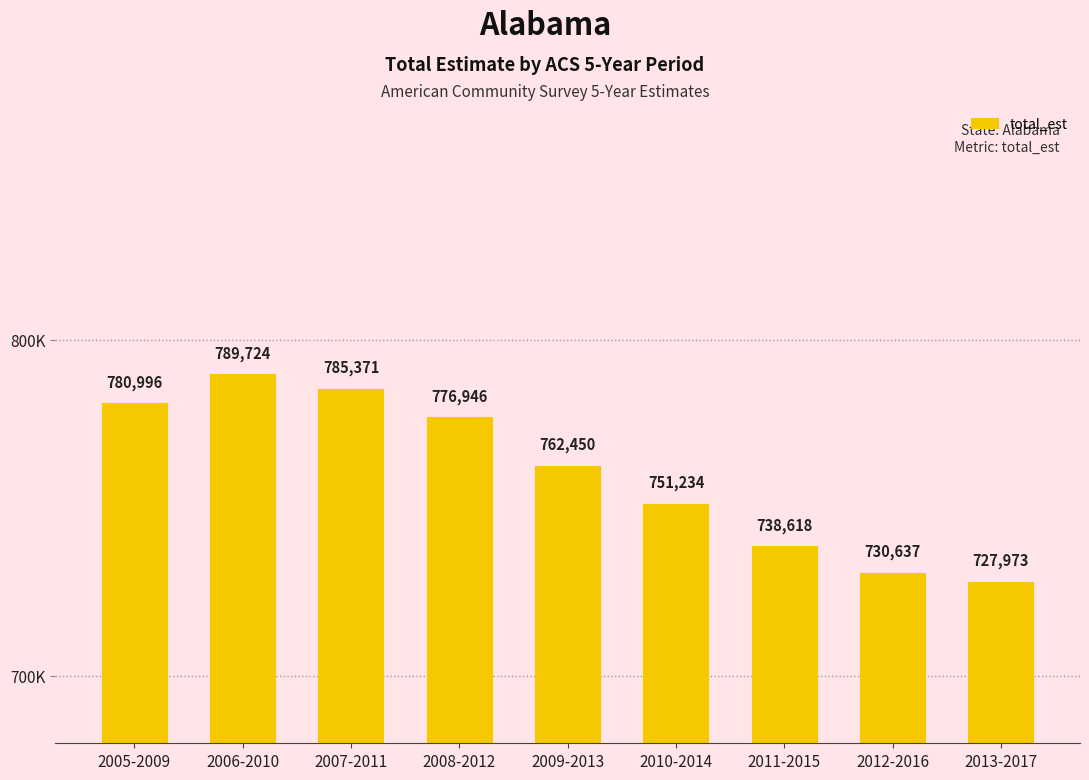

What value does the data have at 2010-2014, to the nearest 50?

751250